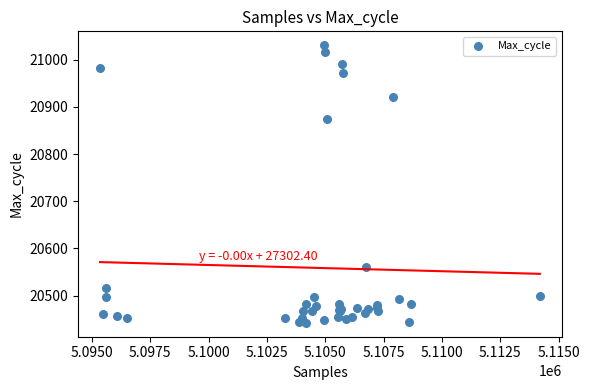

What Y value in the scatter plot is closest to 20736?

20874